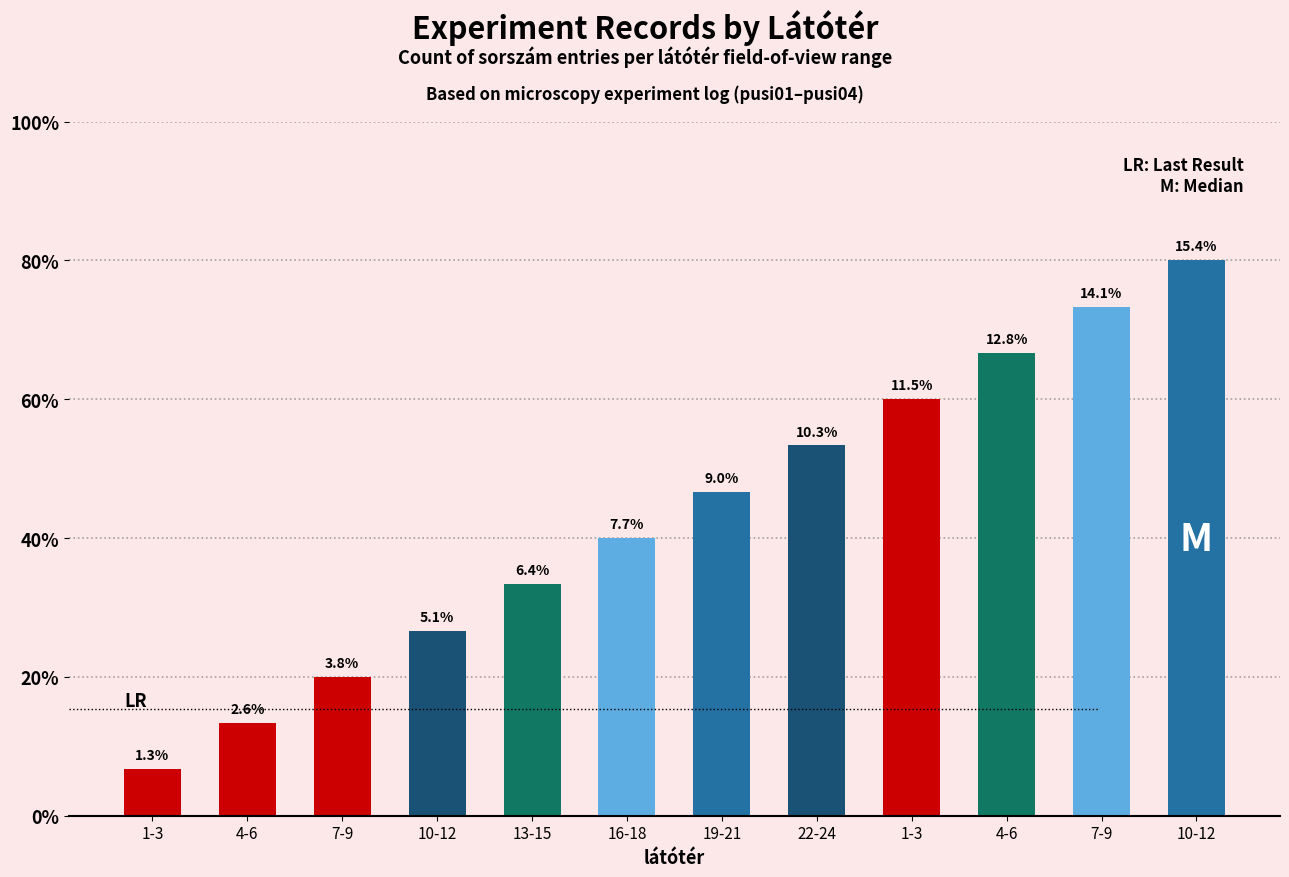

Between 4-6 and 7-9, which is larger?

7-9